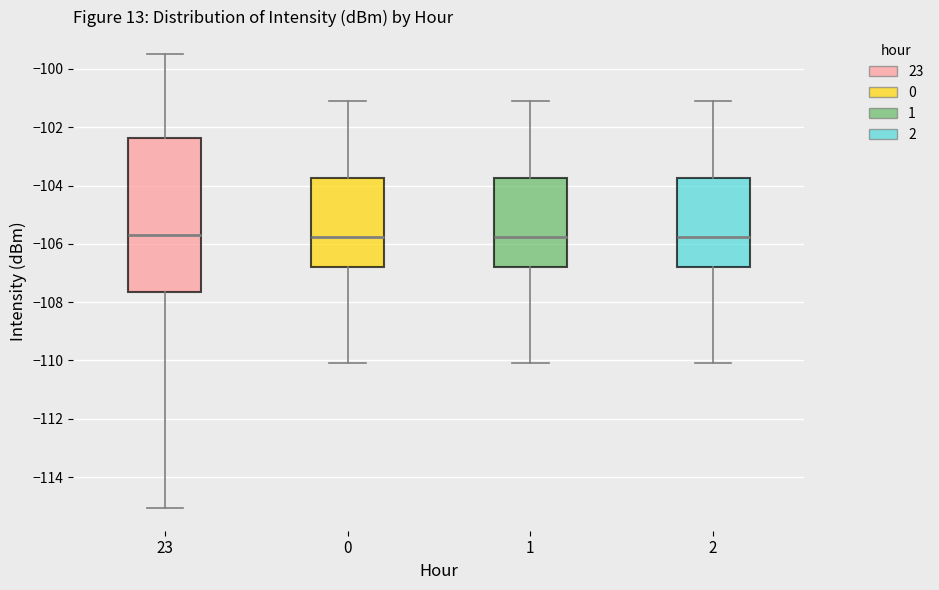

Reading left to right, read every box against the y-axis: the position of its median line, the range the box covers, and the ends of its whiskers. The values are not printed on the chart, so give them approximately, as read against the axis.

23: median -105.8, box -107.6 to -102.4, whiskers -115.0 to -99.4
0: median -105.8, box -106.8 to -103.8, whiskers -110.0 to -101.2
1: median -105.8, box -106.8 to -103.8, whiskers -110.0 to -101.2
2: median -105.8, box -106.8 to -103.8, whiskers -110.0 to -101.2